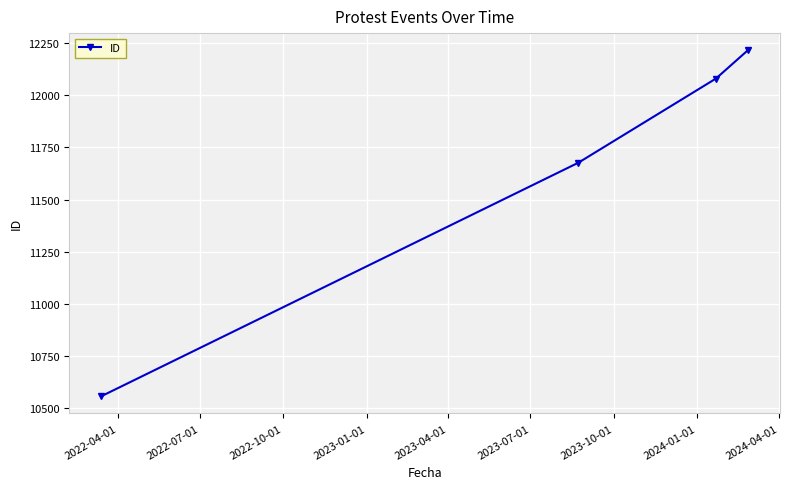

What is the value of the 2nd point from the left?

11677